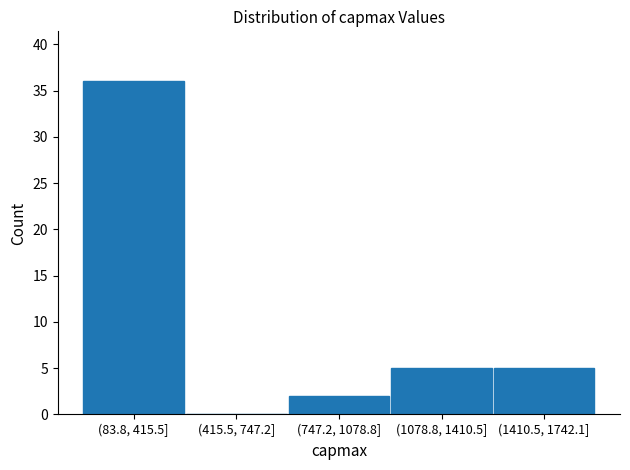

Reading left to right, list all the values displayed in this chart.

(83.8, 415.5]=36	(415.5, 747.2]=0	(747.2, 1078.8]=2	(1078.8, 1410.5]=5	(1410.5, 1742.1]=5